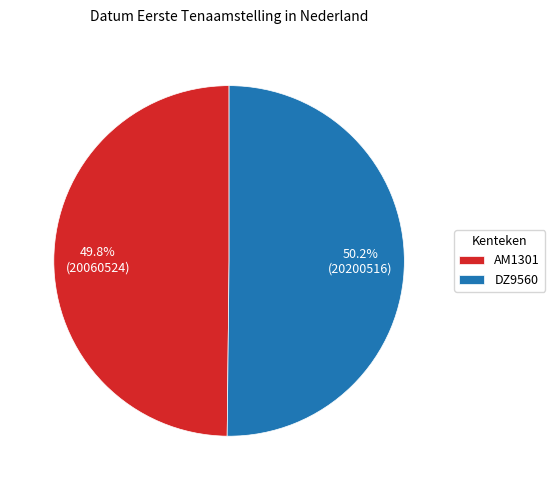

Is there a majority slice in this chart?

Yes